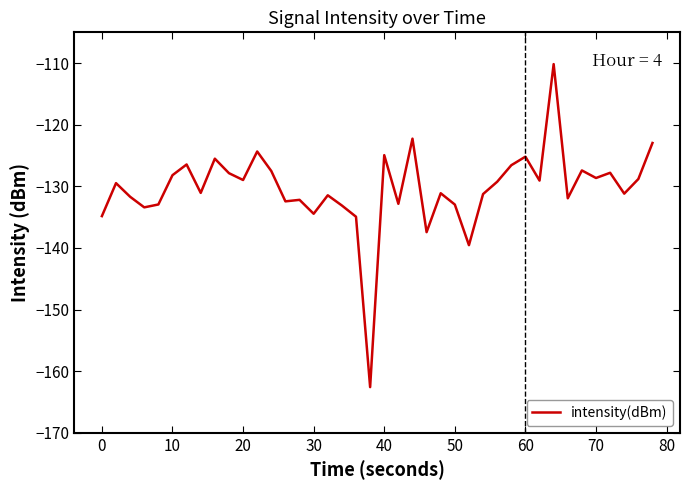

What is the difference between the maximum and minimum values?

52.4